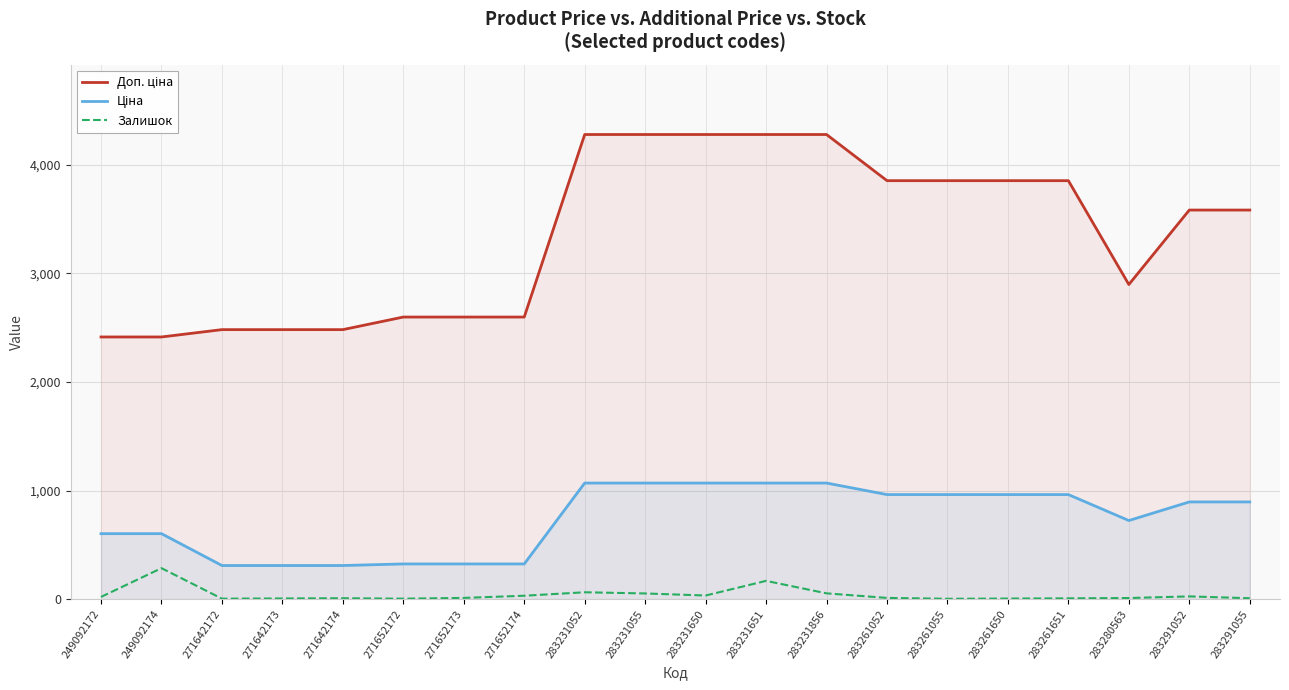

The Ціна series shows 456.3 at 271652172. True or false?

False